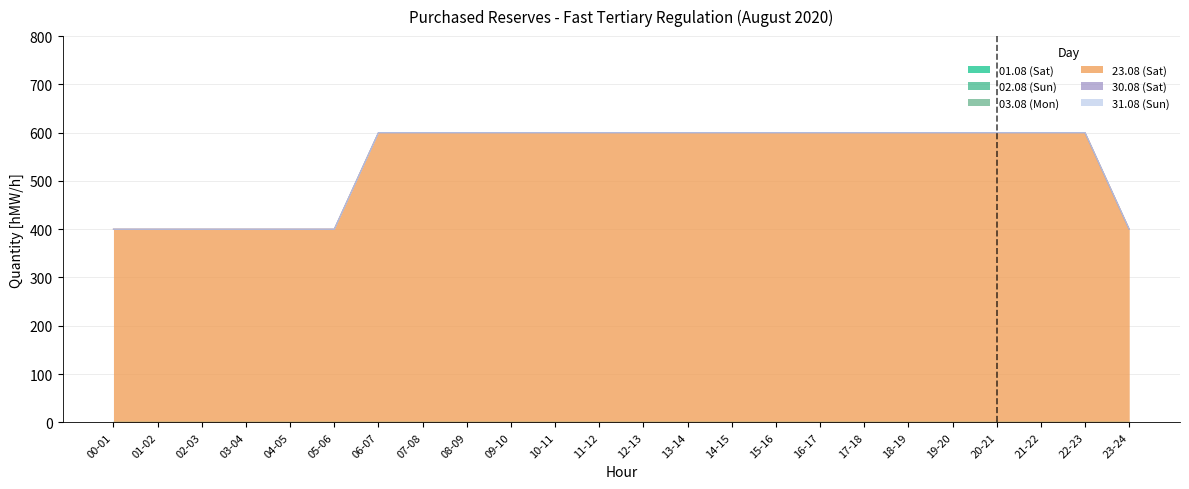

What is the total value across all series at 19-20?

600